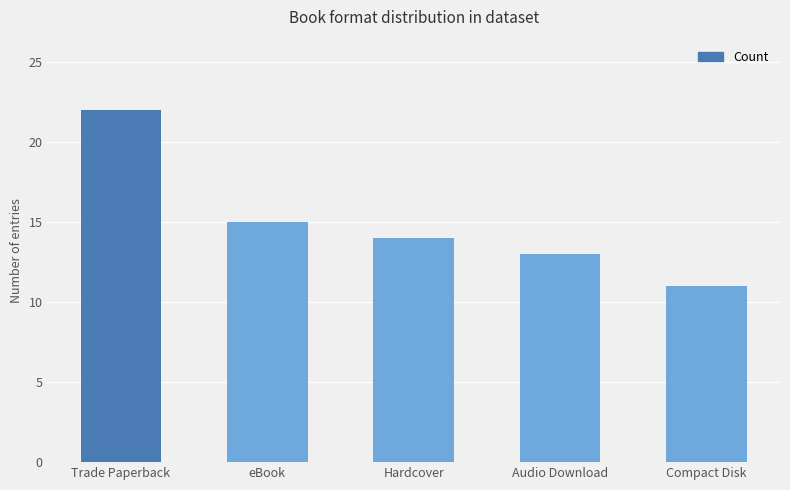

The value at Compact Disk is 17. True or false?

False